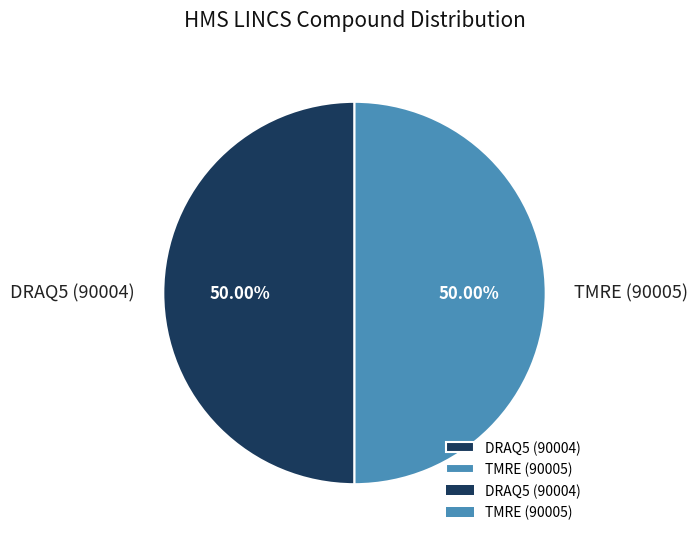

What portion of the pie excludes DRAQ5 (90004)?

50.0%